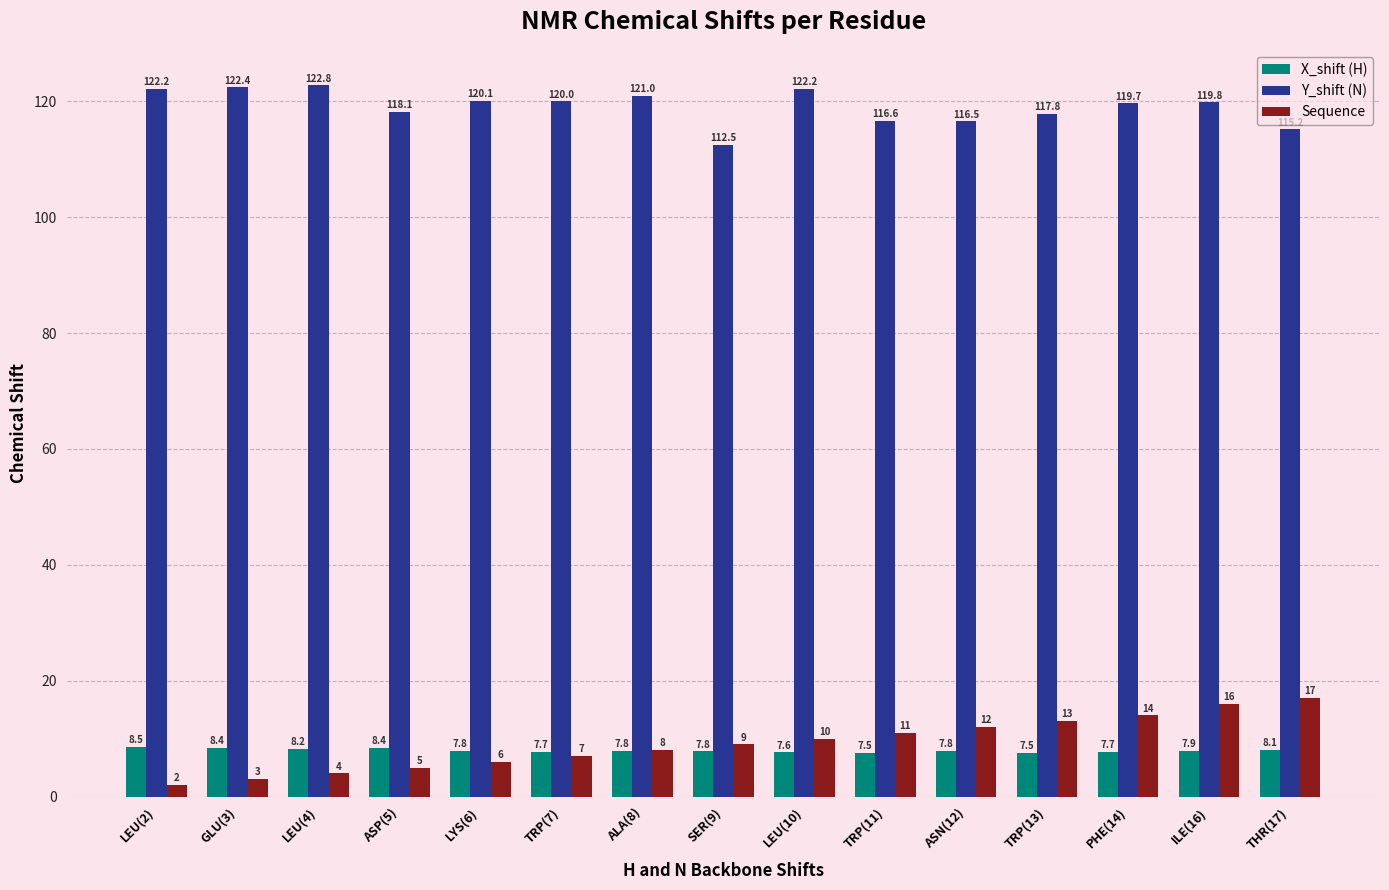

What is the label of the 14th bar from the left?

ILE(16)